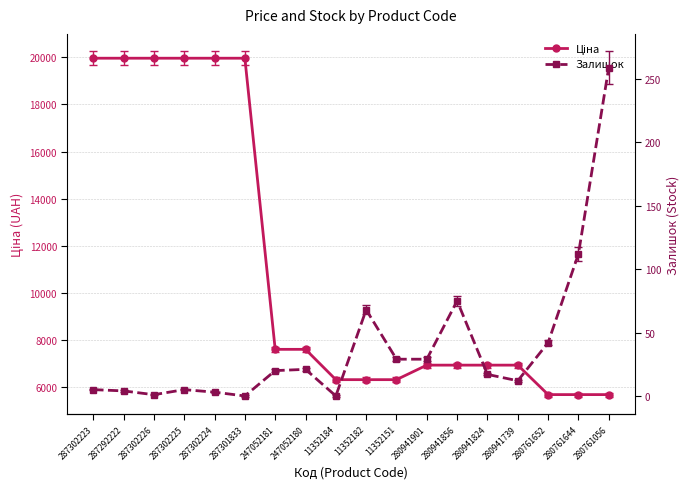

True or false: Залишок and Ціна cross at least once.

False